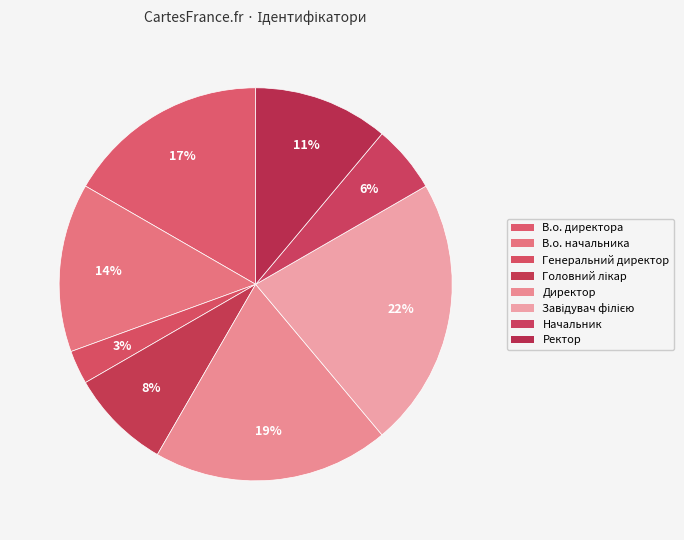

Count the number of slices in the pie.

8